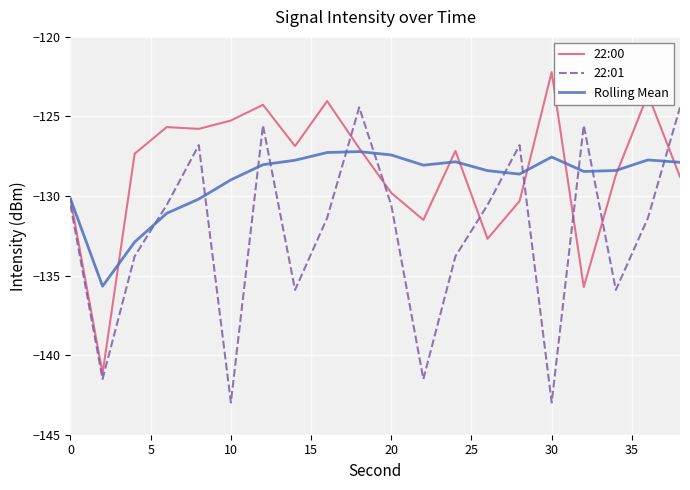

List the series in order of their peak value, highest first.

22:00, 22:01, Rolling Mean